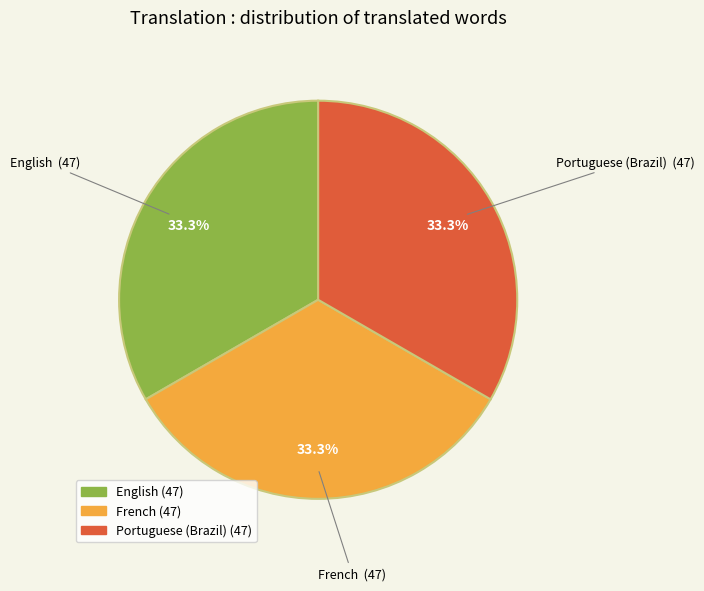

What is the ratio of the value at English to the value at French?

1.0